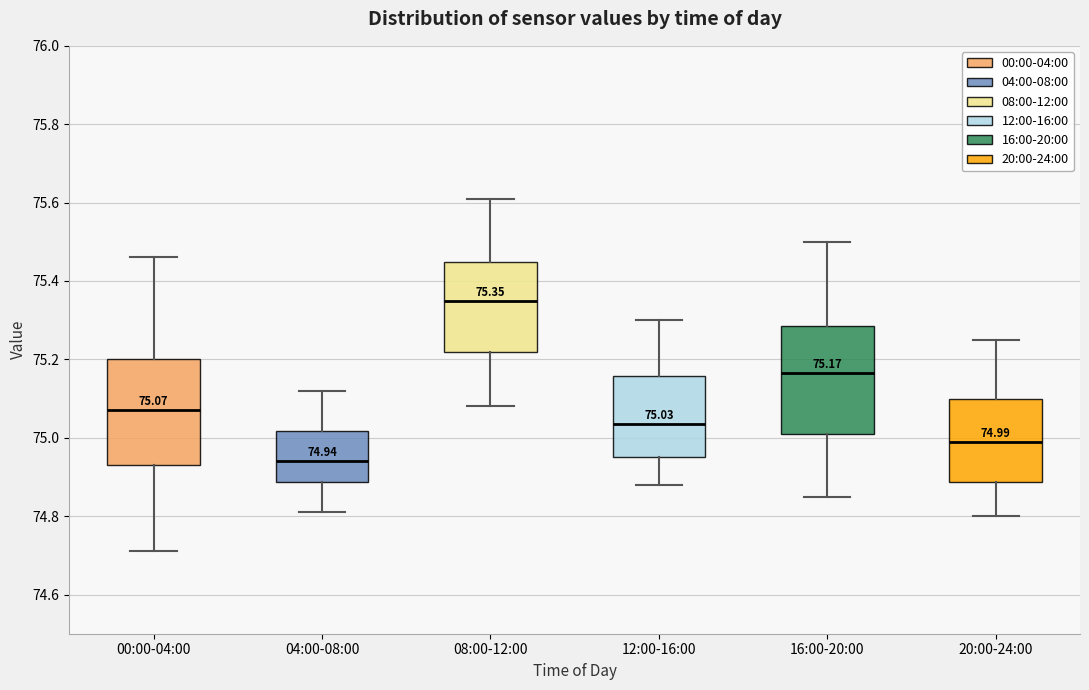

Which box has the highest median line?

08:00-12:00